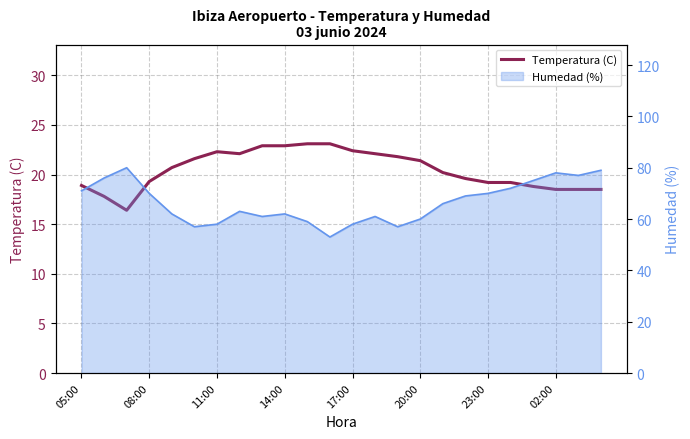

How many interior local peaks (higher than both neighbors) does the data have?

1